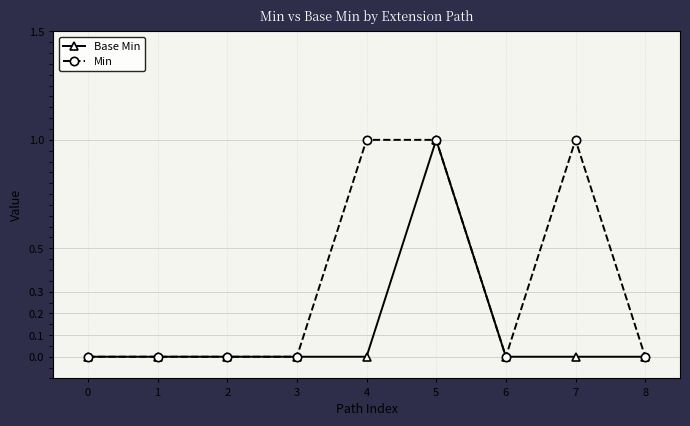

List the series in order of their overall mean, highest first.

Min, Base Min